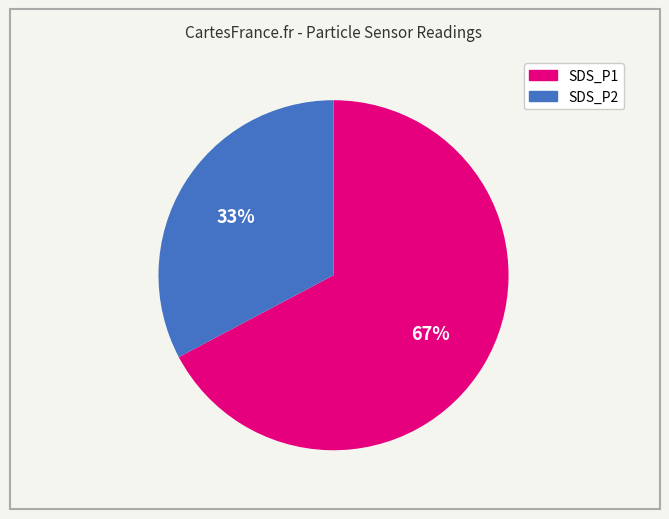

Is the sum of SDS_P1 and SDS_P2 greater than half?

Yes